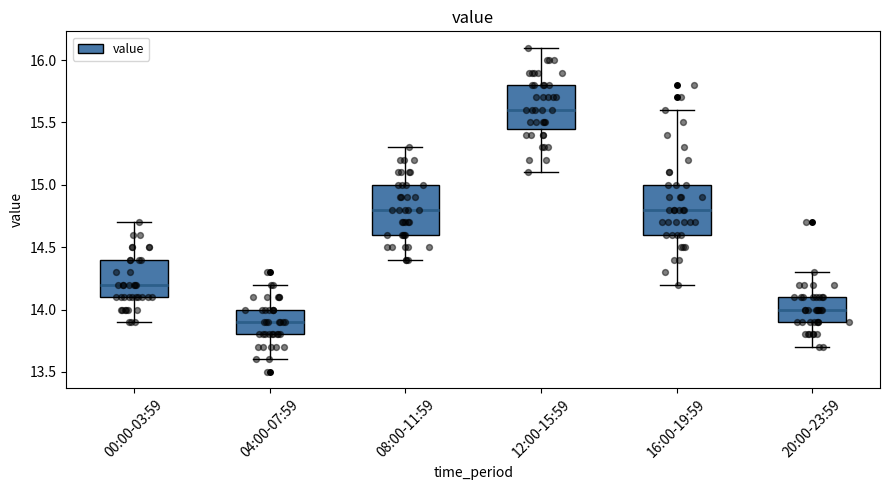

Which box's median line is the highest?

12:00-15:59